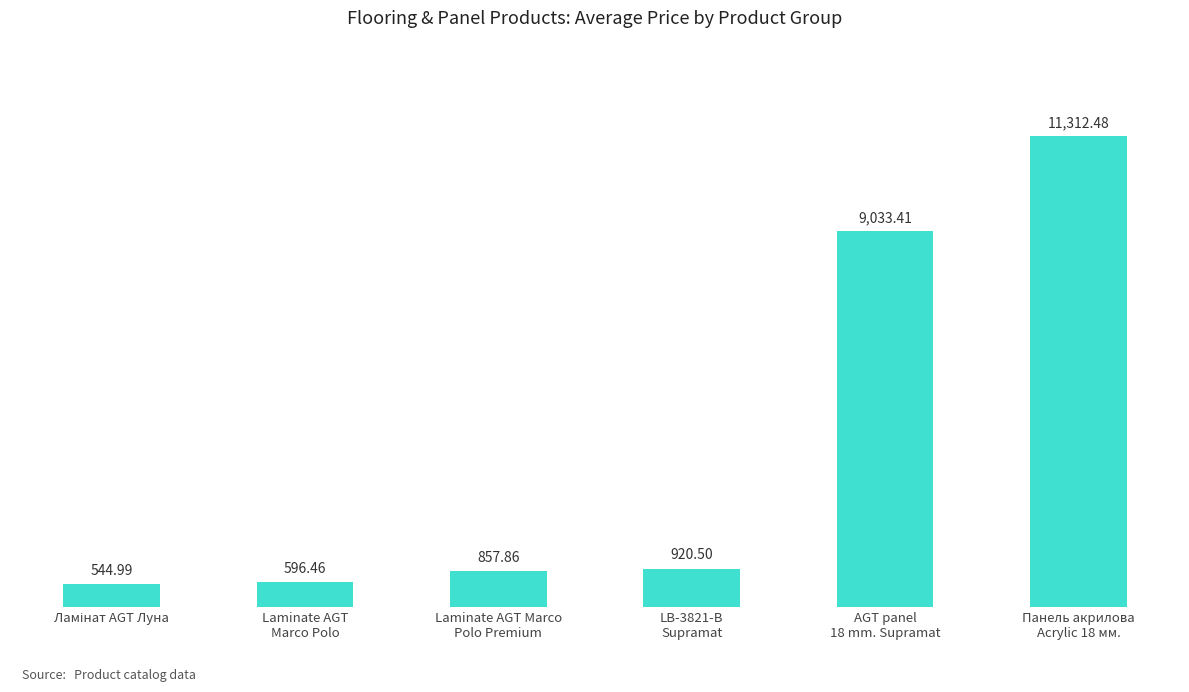

What is the average value?

3877.6